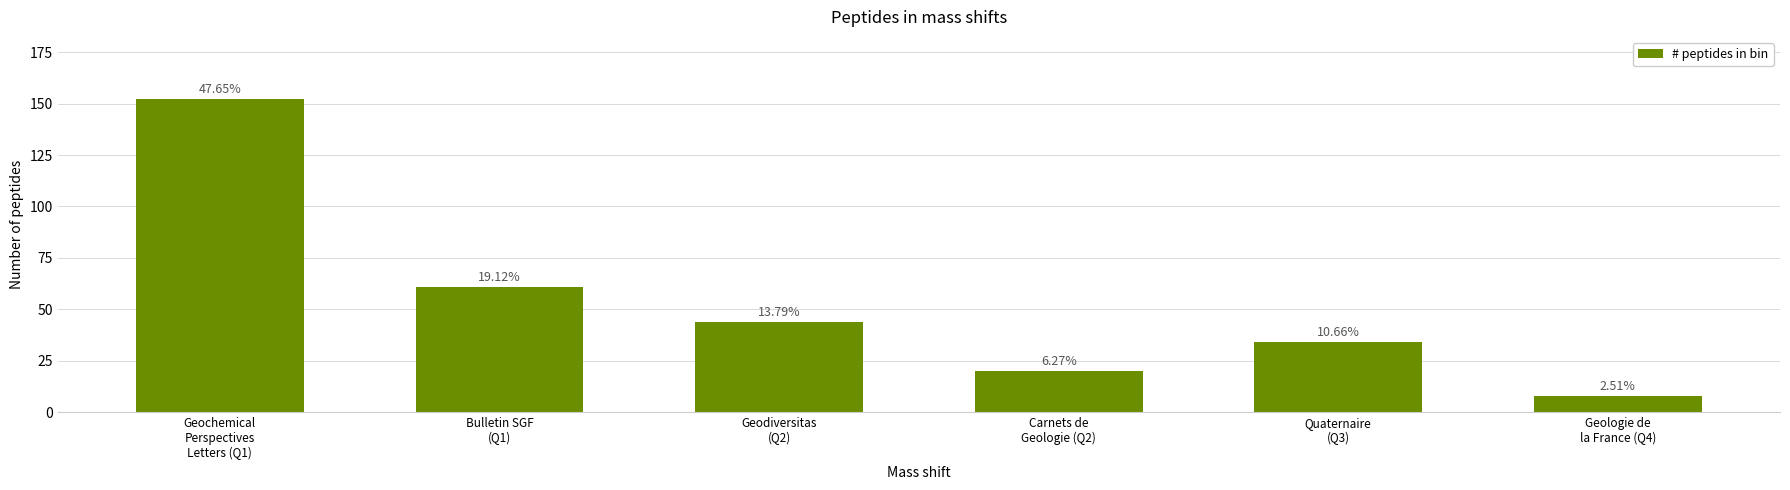

Reading right to left, transcribe all the data shown in this chart.

8	34	20	44	61	152